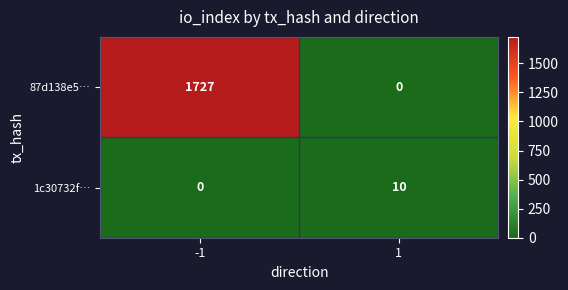

Reading left to right, transcribe all the data shown in this chart.

87d138e5…: -1=1727	1=0
1c30732f…: -1=0	1=10